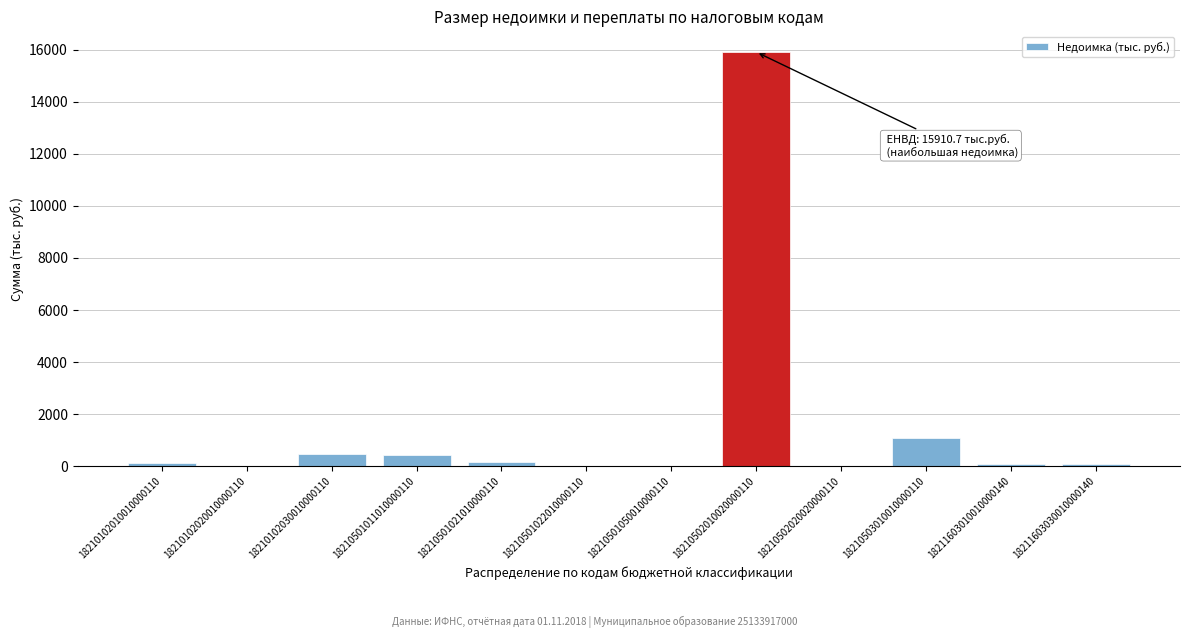

At which category does the chart reach its peak across all series?

18210502010020000110